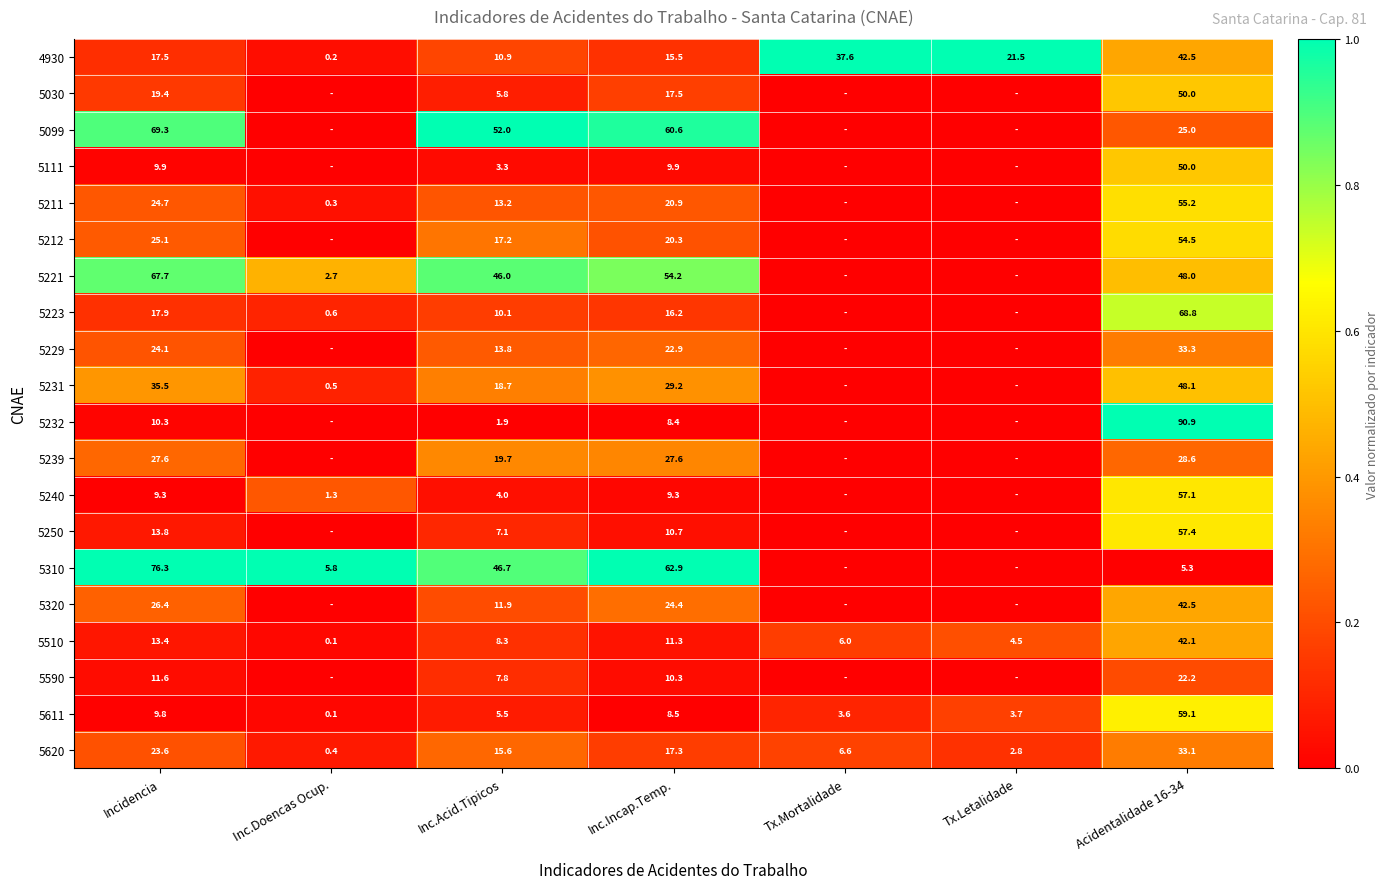

What is the spread (max minus min) of values at Acidentalidade 16-34?

85.6